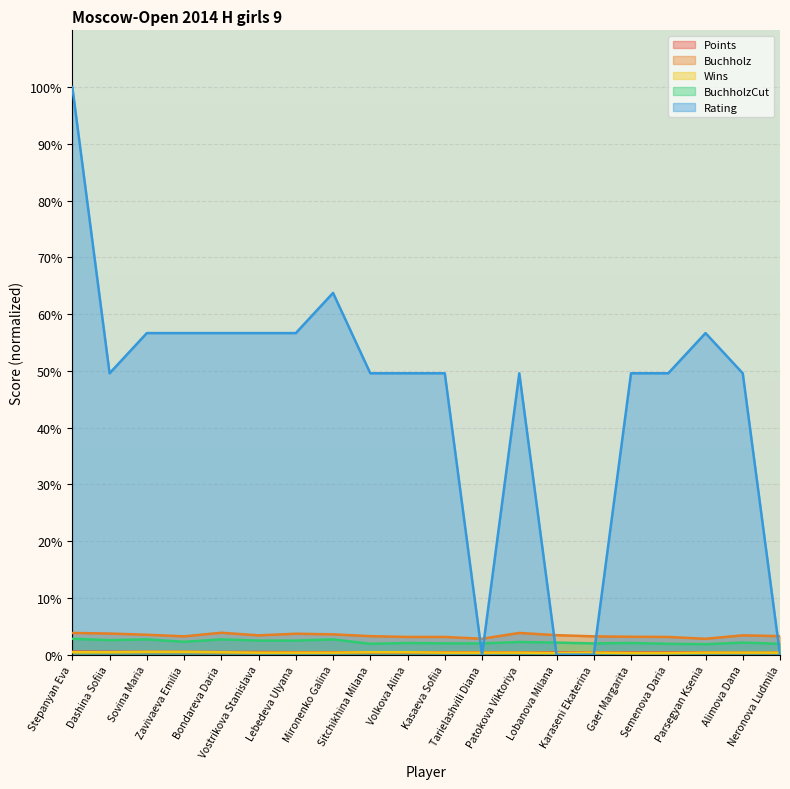

Rank the series by their maximum value, from lowest to highest.

Wins, Points, BuchholzCut, Buchholz, Rating